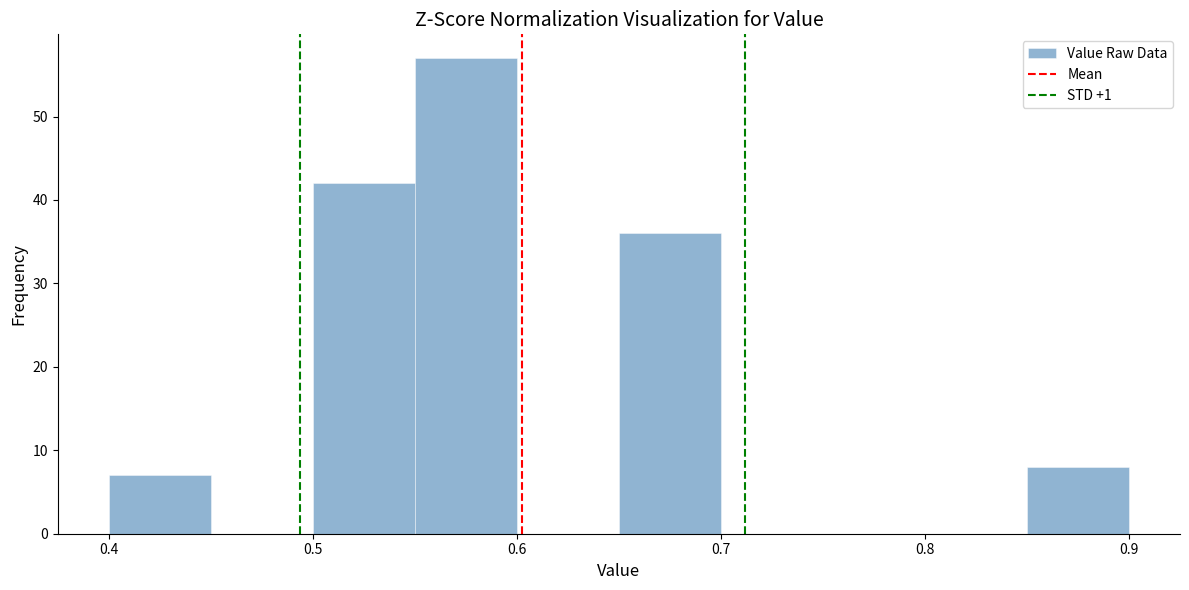

Reading left to right, transcribe this chart: for each bar, give the range it covers on the x-axis and its height. The values are not printed on the chart, so give them approximately, as read against the axis.

0.40 to 0.45: 7
0.45 to 0.50: 0
0.50 to 0.55: 42
0.55 to 0.60: 57
0.60 to 0.65: 0
0.65 to 0.70: 36
0.70 to 0.75: 0
0.75 to 0.80: 0
0.80 to 0.85: 0
0.85 to 0.90: 8